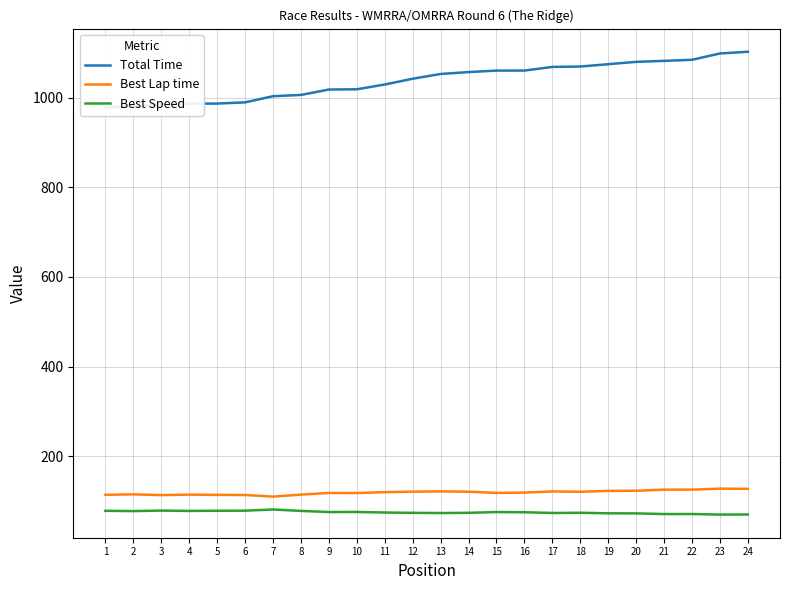

Between 20 and 23, which is larger?

23